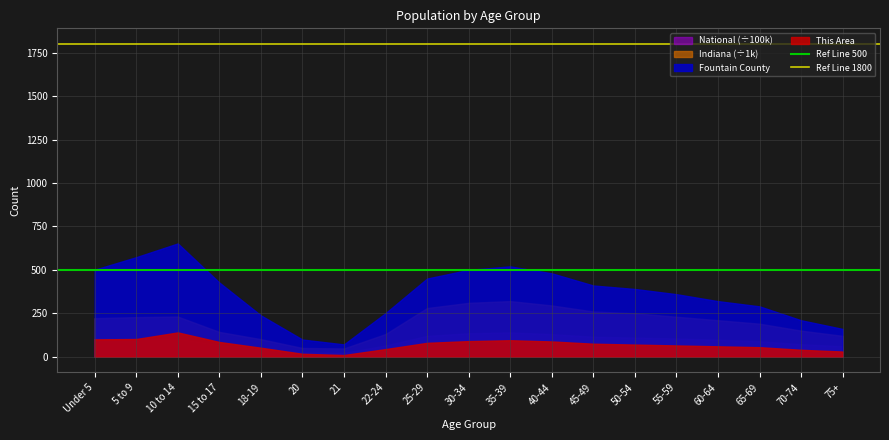

What is the total value across all series at 5 to 9?

1006.6